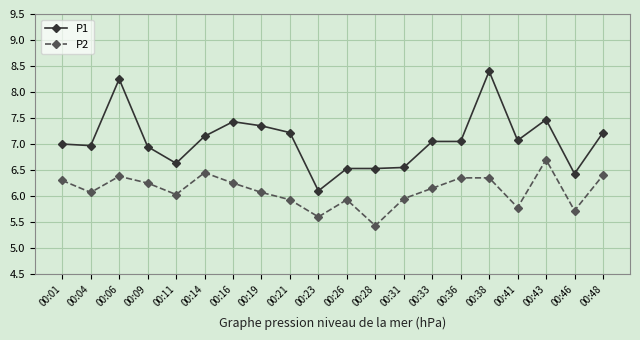

What is the sum of the P2 values at 00:16 and 00:09?

12.5